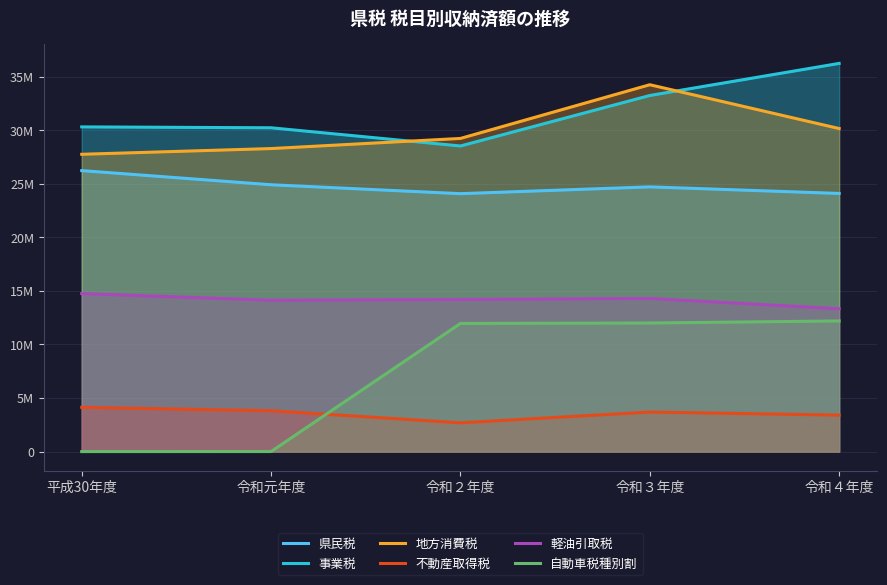

The value of 県民税 at 令和２年度 is 24068870. True or false?

True